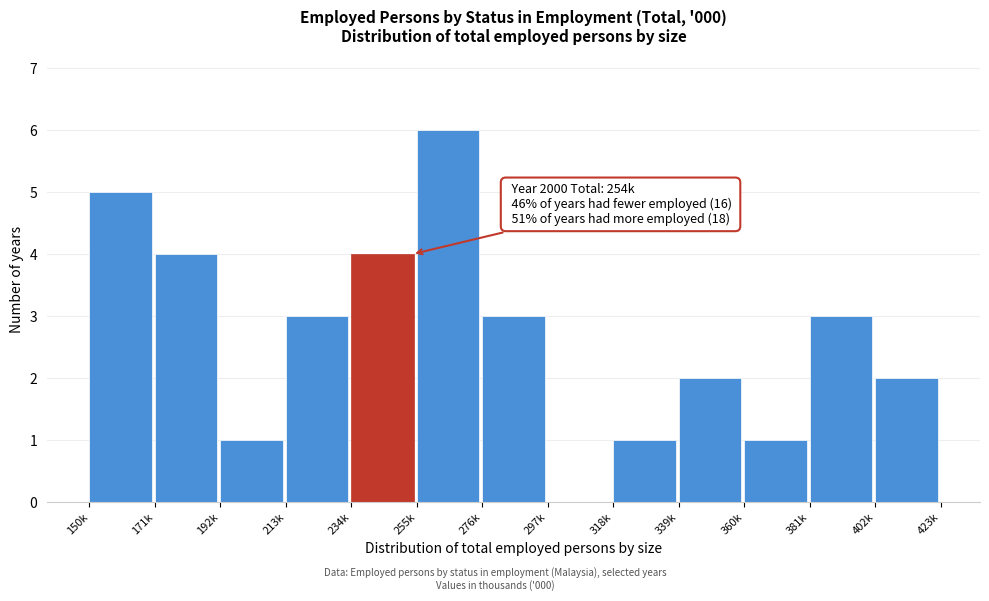

Reading left to right, extract all data points from this chart.

150k=5	171k=4	192k=1	213k=3	234k=4	255k=6	276k=3	297k=0	318k=1	339k=2	360k=1	381k=3	402k=2